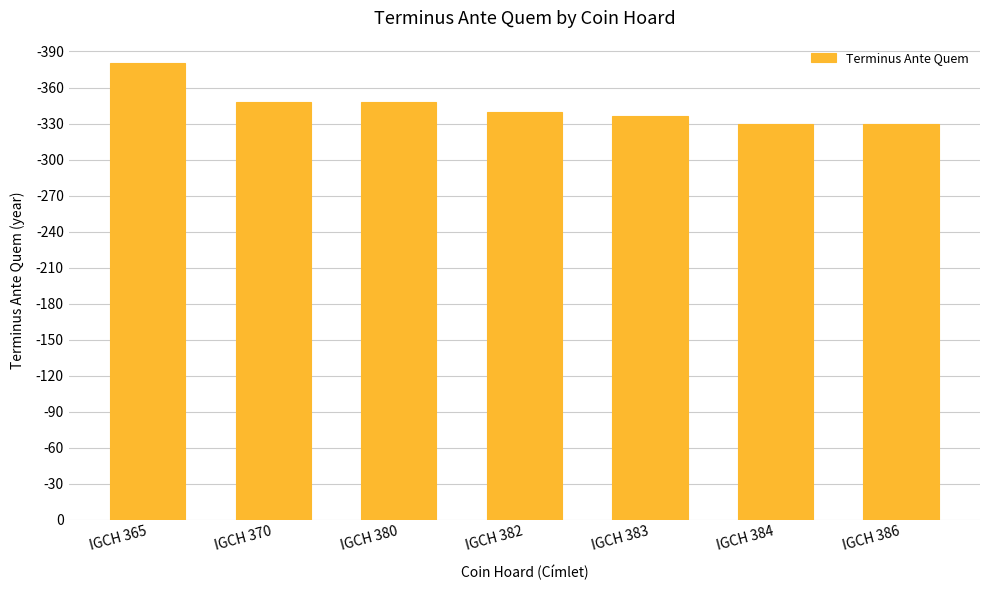

Are the bars horizontal?

No